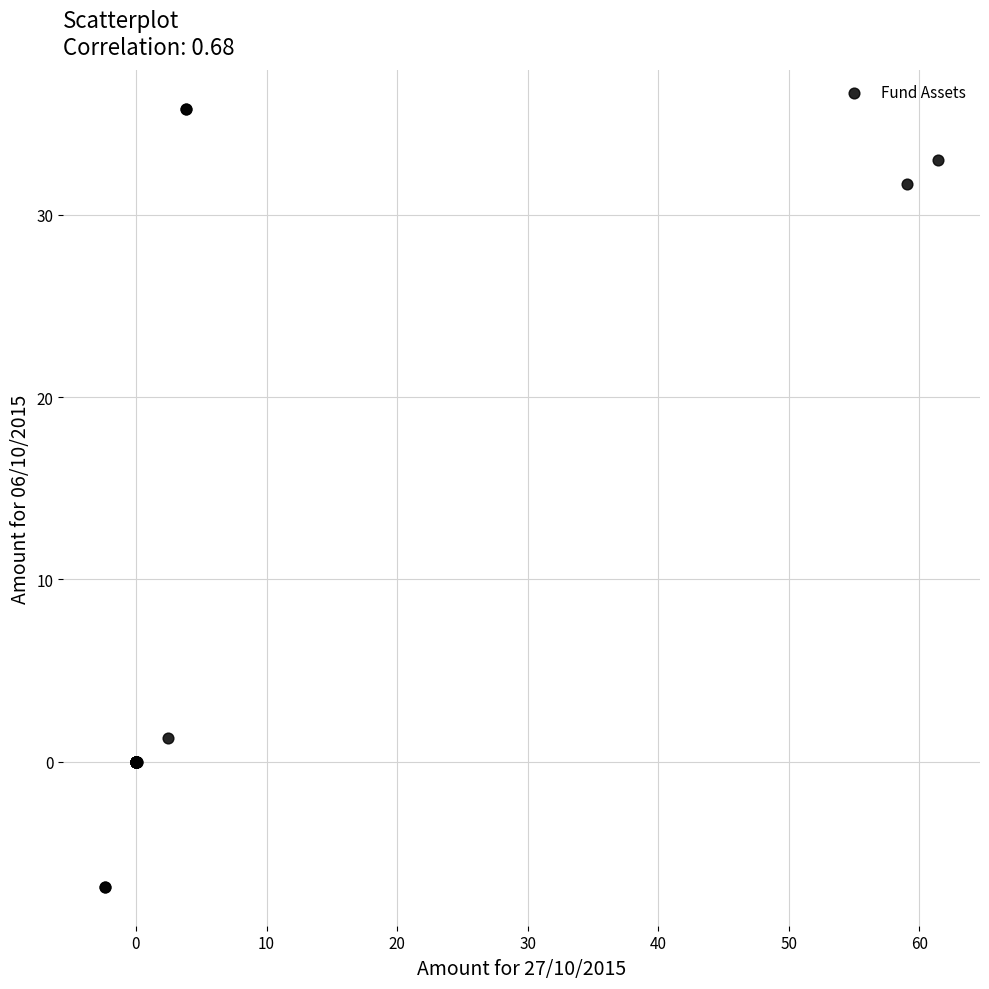

What Y value in the scatter plot is closest to 14?

1.3